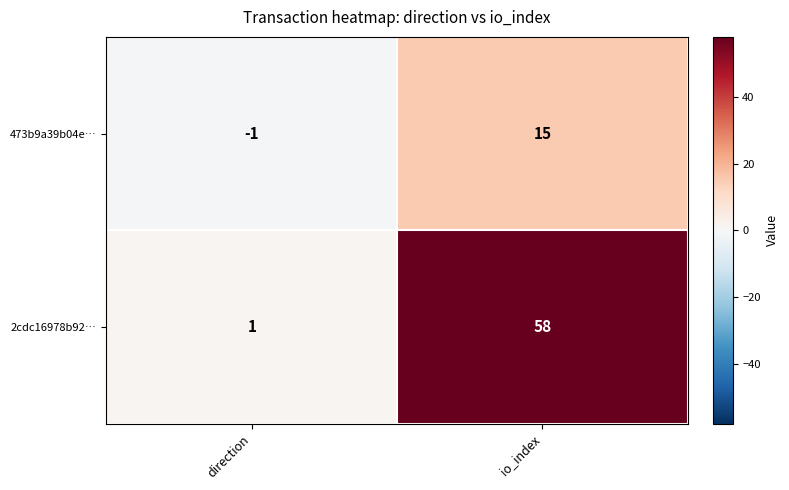

Is it true that 2cdc16978b92… equals 15 at io_index?

False